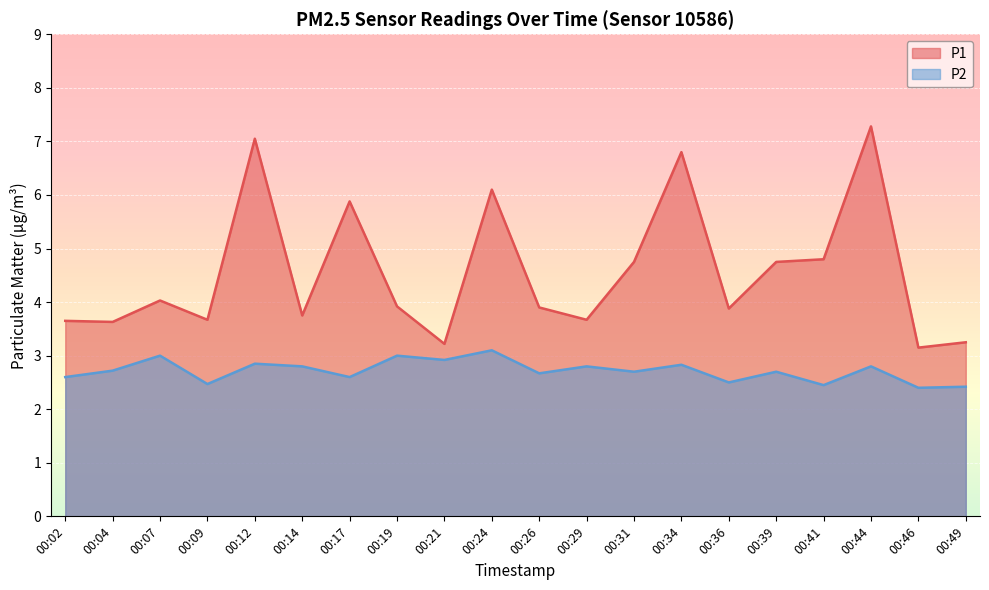

At which category is the sum across all series the highest?

00:44